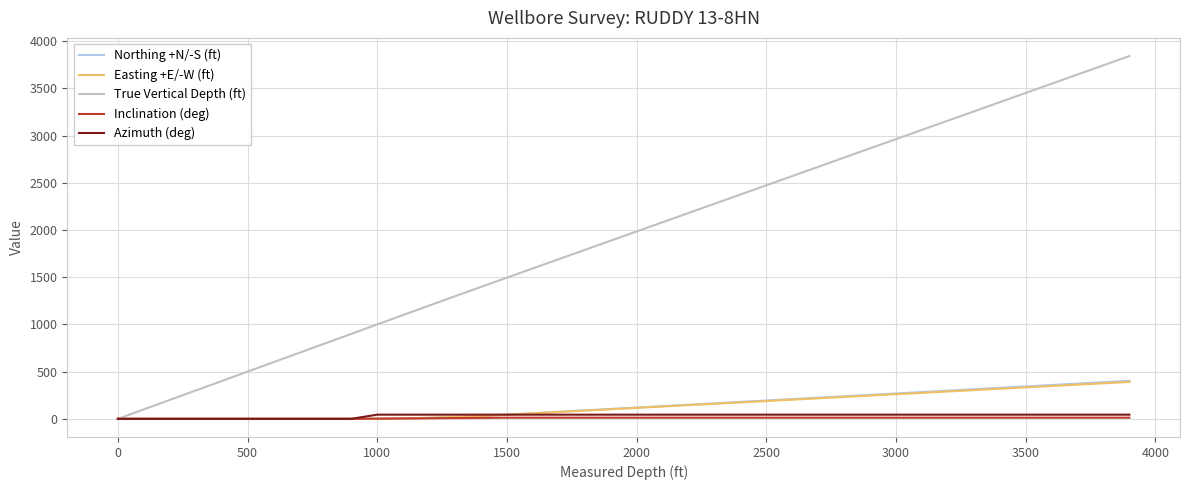

Which series has the largest range (max minus min)?

True Vertical Depth (ft)